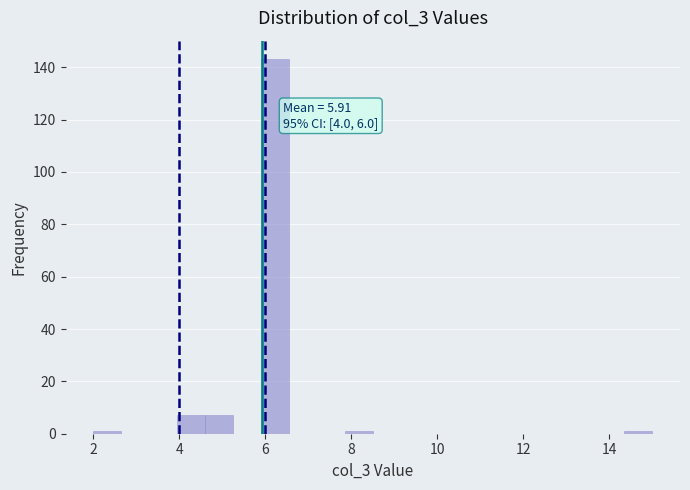

Read against the x-axis, roughly where is the centre of the tallest bar?

6.2